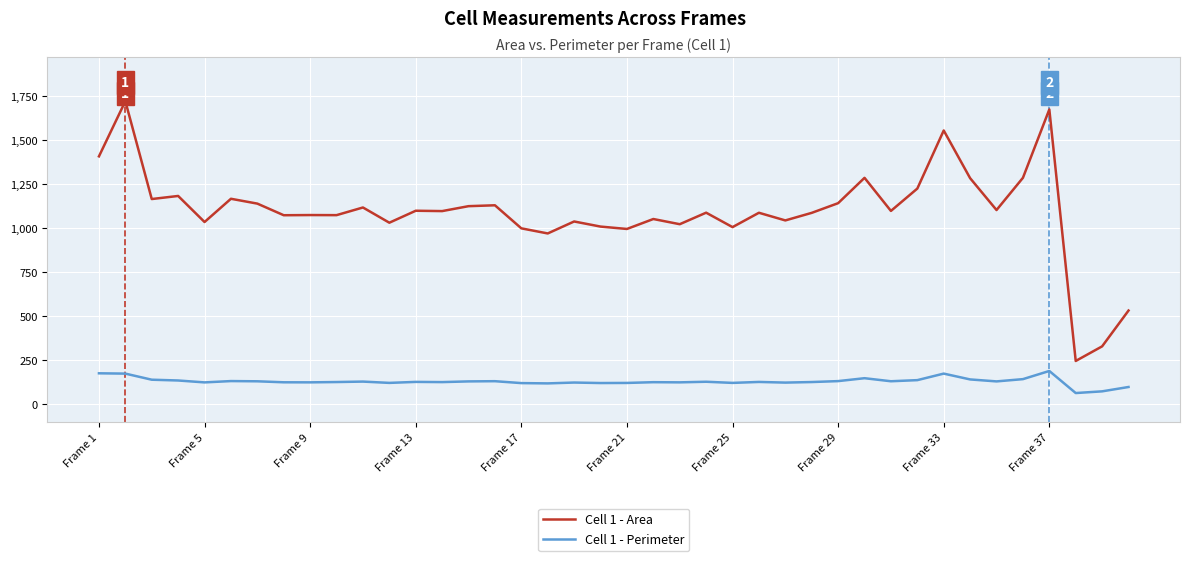

What is the difference between the maximum and minimum values in the Cell 1 - Perimeter series?

125.4